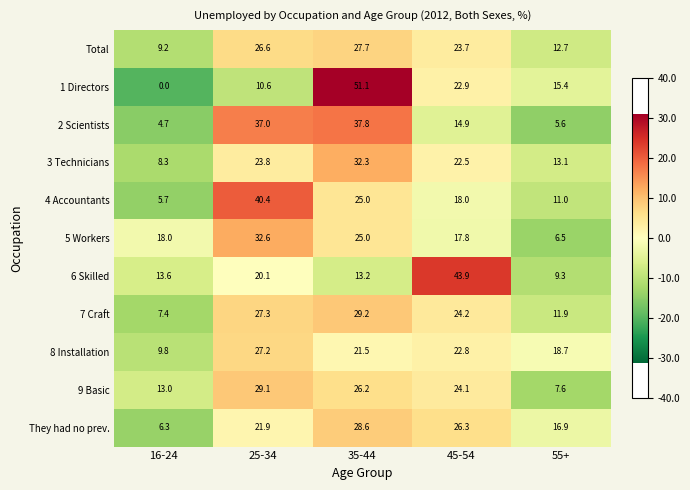

Which category has the highest value across all series?

35-44